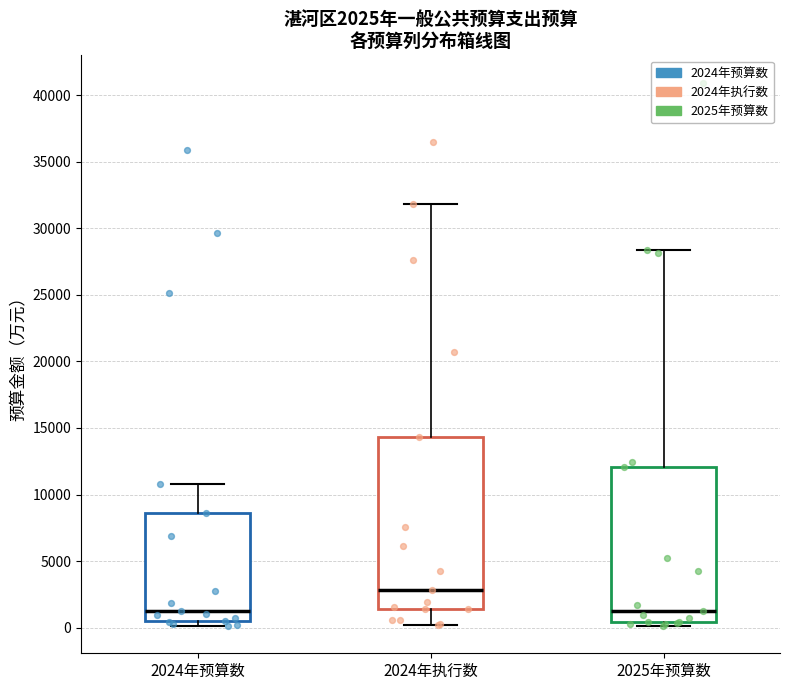

Comparing the boxes themselves (not the whiskers), which one is the tallest?

2024年执行数